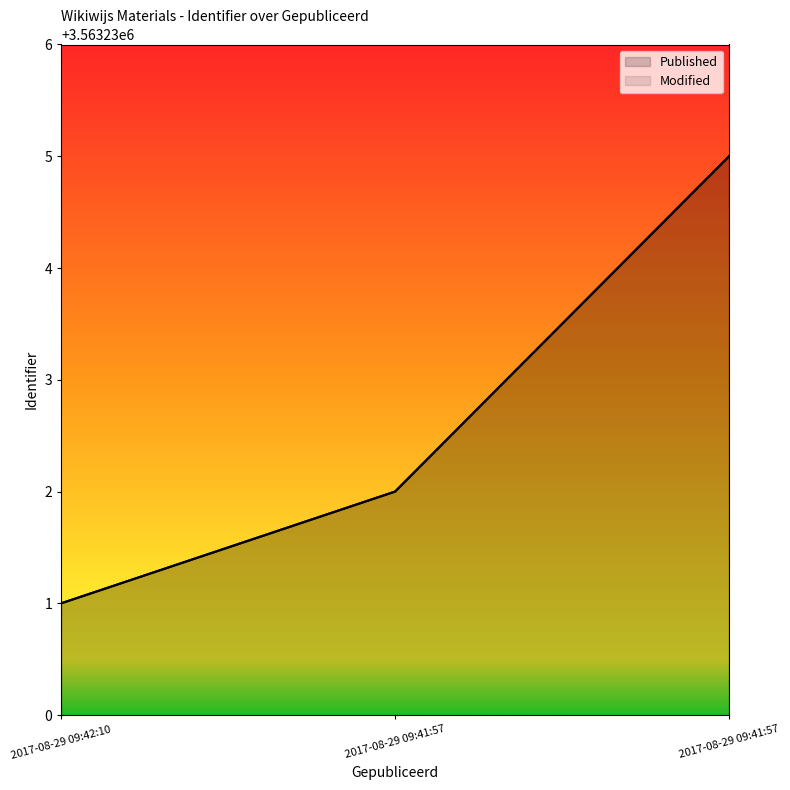

Reading left to right, transcribe all the data shown in this chart.

Published: 2017-08-29 09:42:10=3563231	2017-08-29 09:41:57=3563232	2017-08-29 09:41:57=3563235
Modified: 2017-08-29 09:42:10=3563231	2017-08-29 09:41:57=3563232	2017-08-29 09:41:57=3563235